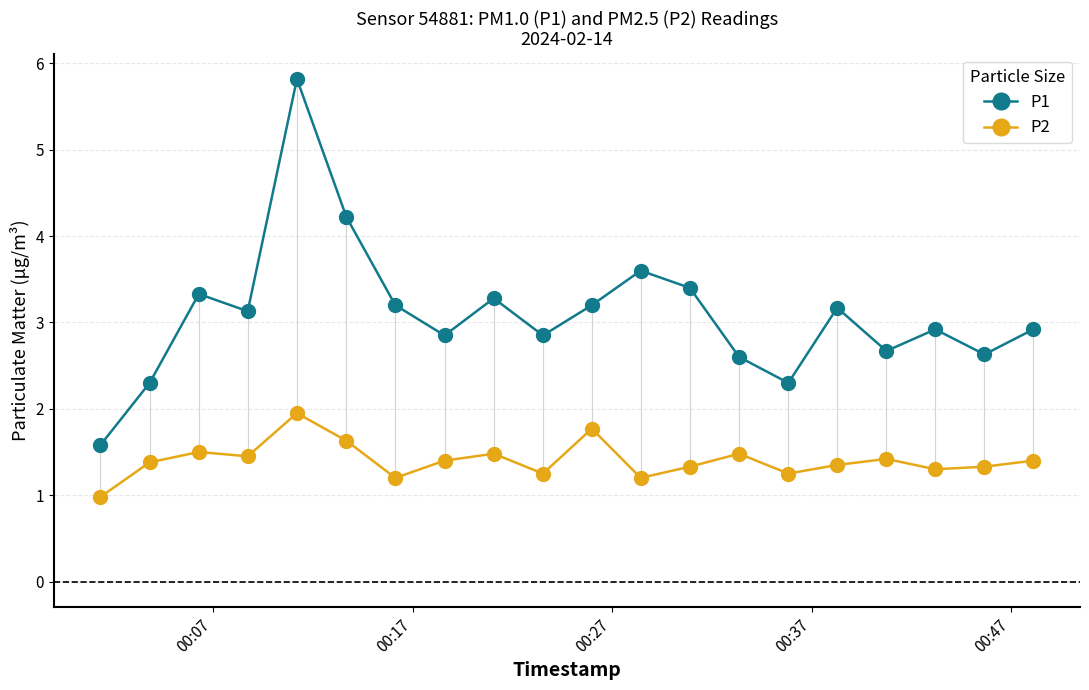

What is the value of the P1 point at the 12th from the left?

3.6